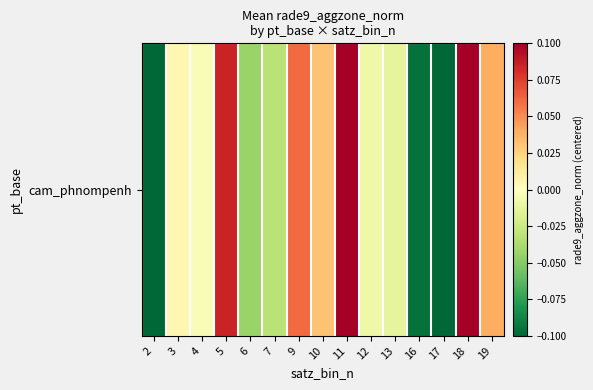

Is it true that the value at 19 is 0.0?

True